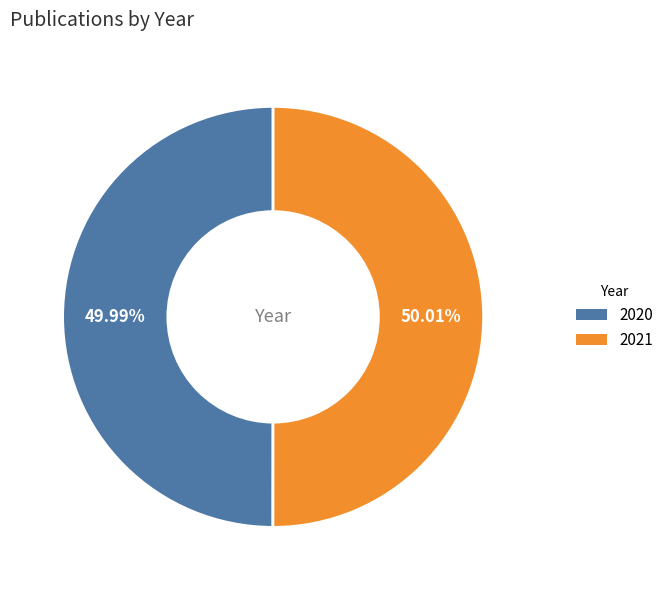

Approximately how many times larger is the value at 2021 compared to 2020?

1.0